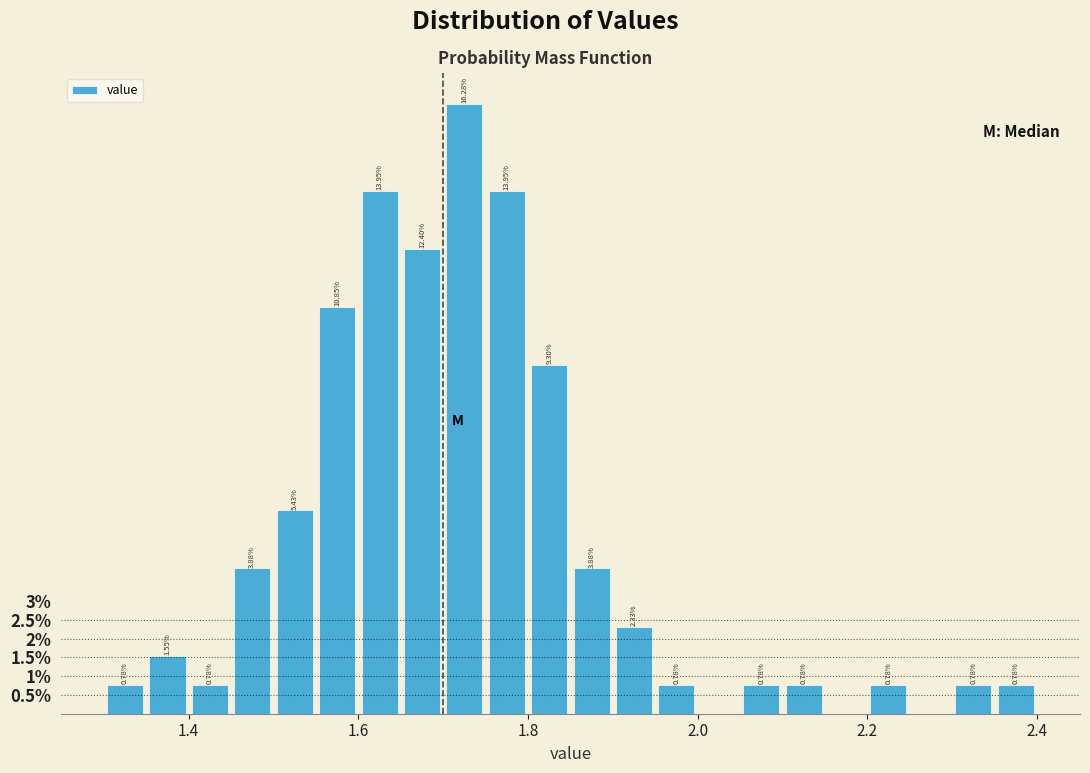

Around what value on the x-axis is the tallest bar? Give the approximate position of its centre, as read against the axis.

1.72